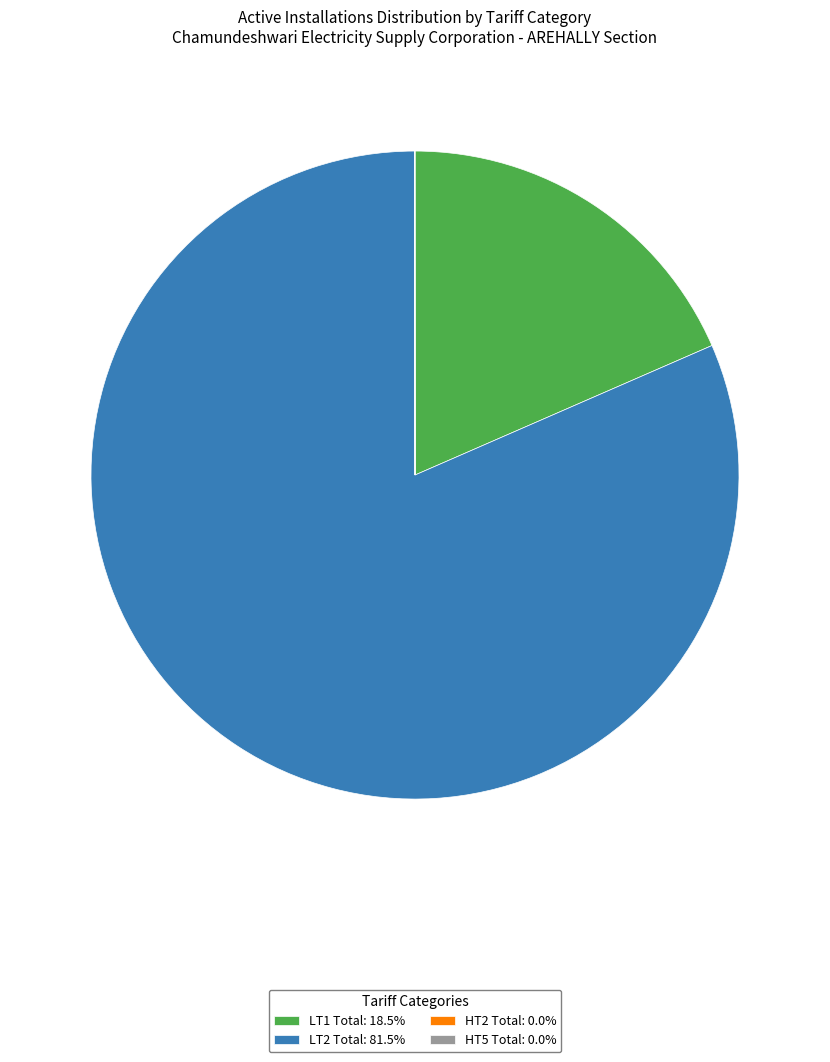

Approximately how many times larger is the value at LT2 Total: 81.5% compared to LT1 Total: 18.5%?

4.4